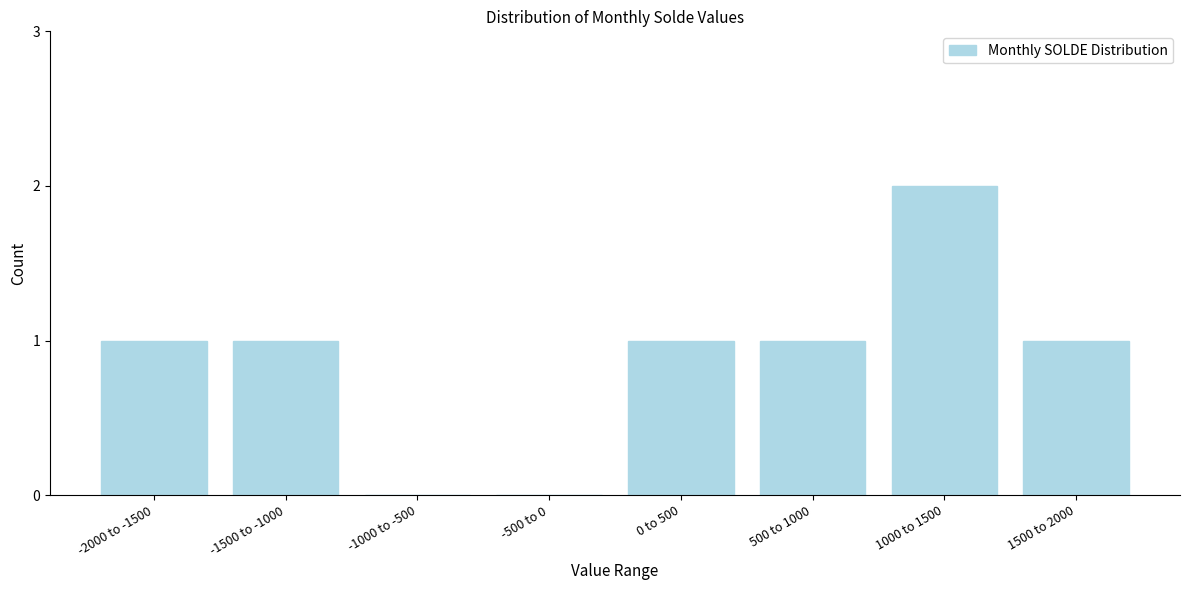

Reading left to right, list all the values displayed in this chart.

-2000 to -1500=1	-1500 to -1000=1	-1000 to -500=0	-500 to 0=0	0 to 500=1	500 to 1000=1	1000 to 1500=2	1500 to 2000=1